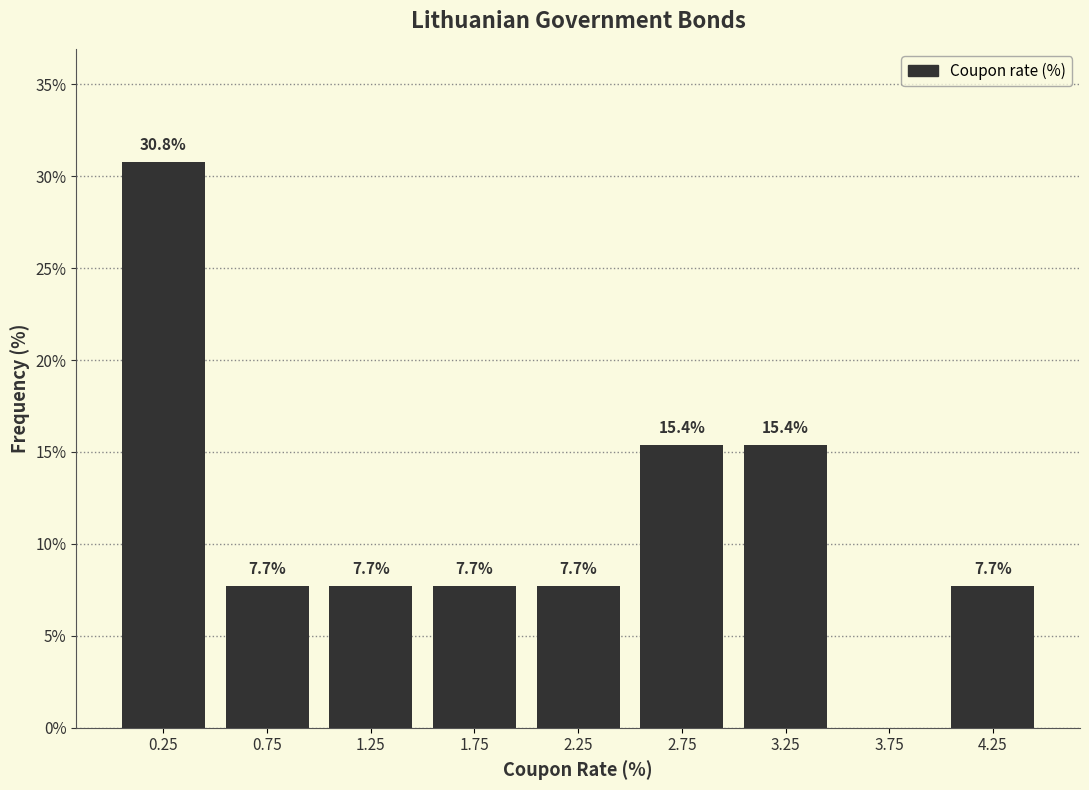

Reading left to right, list all the values displayed in this chart.

0.25=30.8	0.75=7.7	1.25=7.7	1.75=7.7	2.25=7.7	2.75=15.4	3.25=15.4	3.75=0.0	4.25=7.7